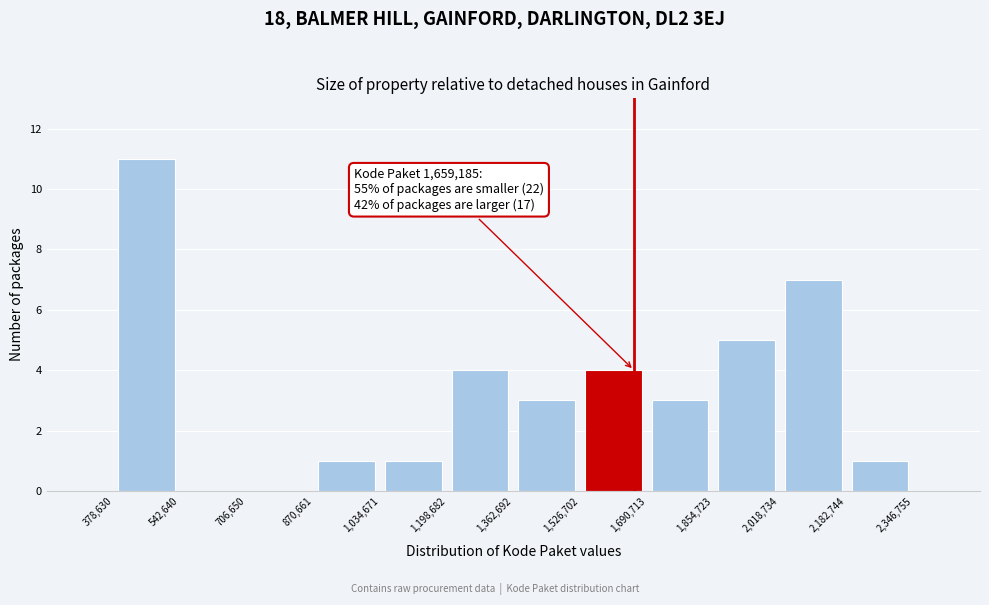

Over which range of the x-axis is the bar tallest?

378,630 to 542,640